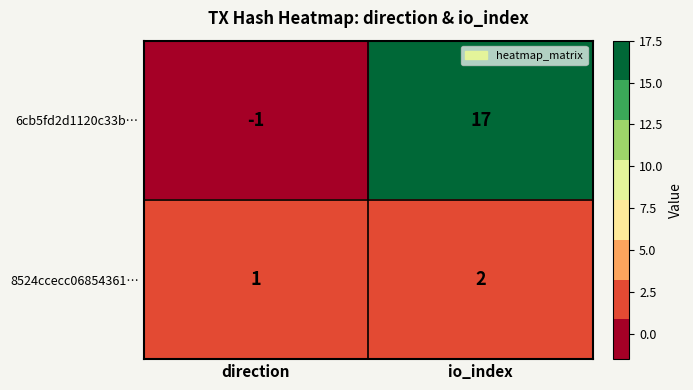

Reading left to right, what are all the values shown in this chart?

6cb5fd2d1120c33b…: direction=-1	io_index=17
8524ccecc06854361…: direction=1	io_index=2